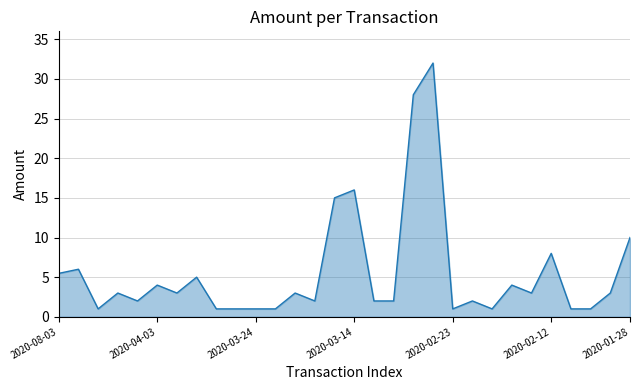

What is the greatest value displayed?

32.0